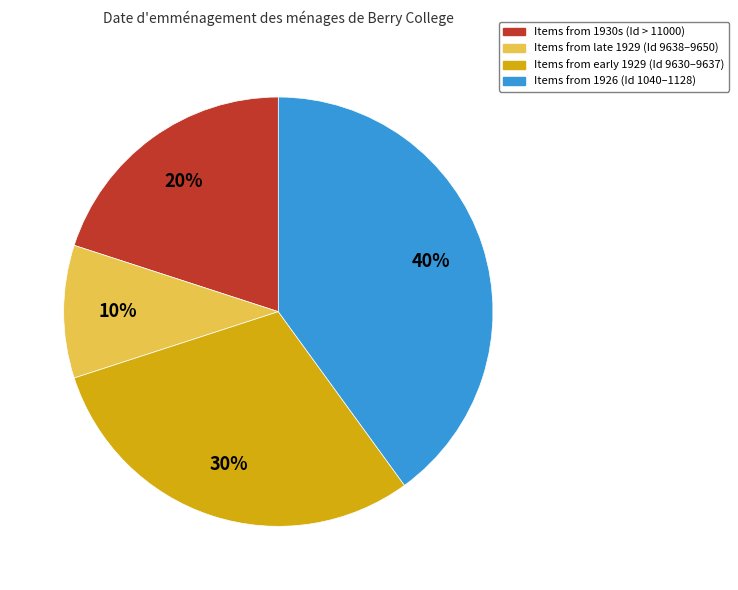

Does Items from late 1929 (Id 9638–9650) account for over 50% of the chart?

No